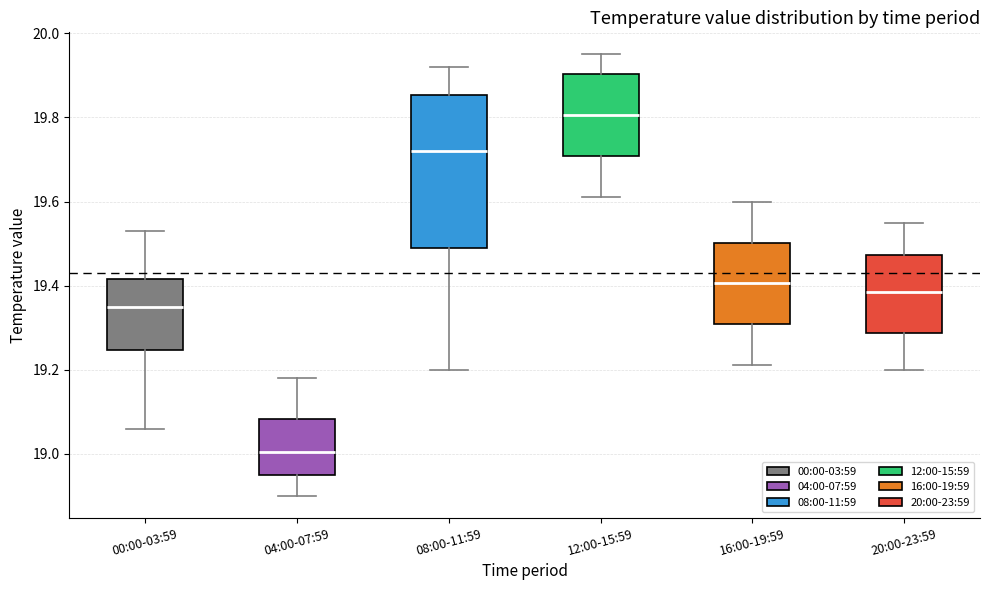

Reading left to right, transcribe this box plot: for each box, give where its median line is, the range the box spans, and where its two whiskers end, as read against the y-axis. The values are not printed on the chart, so give them approximately, as read against the axis.

00:00-03:59: median 19.36, box 19.24 to 19.42, whiskers 19.06 to 19.54
04:00-07:59: median 19.00, box 18.96 to 19.08, whiskers 18.90 to 19.18
08:00-11:59: median 19.72, box 19.50 to 19.86, whiskers 19.20 to 19.92
12:00-15:59: median 19.80, box 19.70 to 19.90, whiskers 19.62 to 19.96
16:00-19:59: median 19.40, box 19.30 to 19.50, whiskers 19.22 to 19.60
20:00-23:59: median 19.38, box 19.28 to 19.48, whiskers 19.20 to 19.56